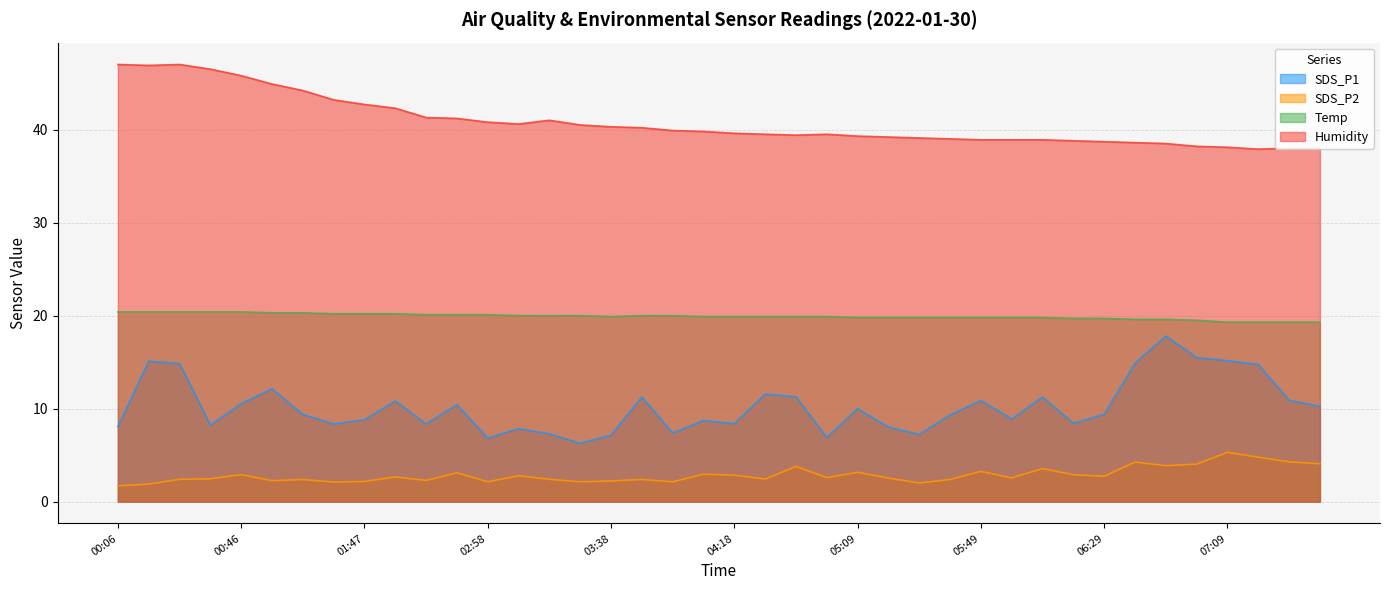

Which series has the largest range (max minus min)?

SDS_P1